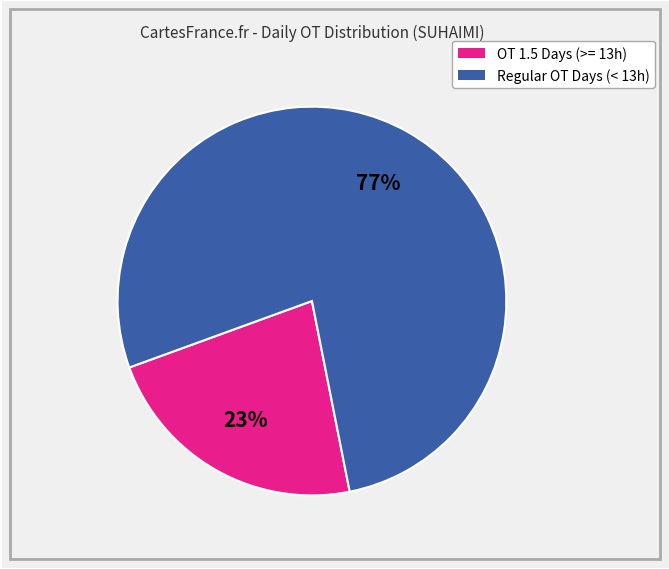

Does any single category account for the majority?

Yes